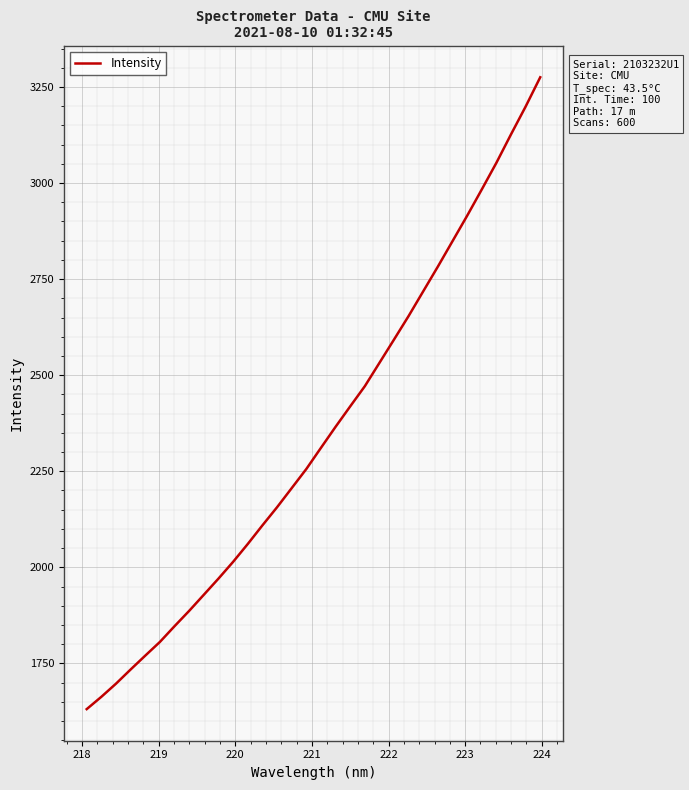

What is the smallest value displayed?

1631.0